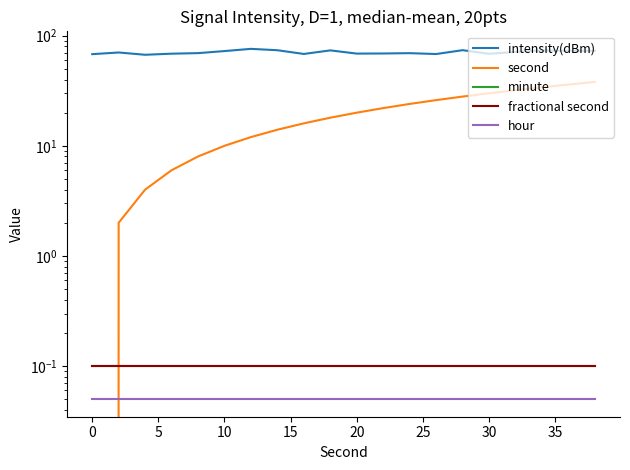

What is the value of the fractional second point at the 10th from the left?

0.1